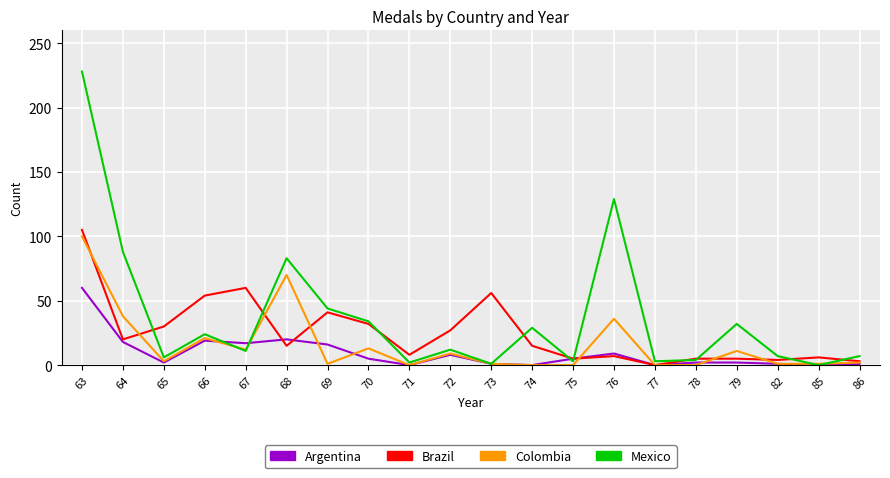

At which label does Argentina reach its peak?

63